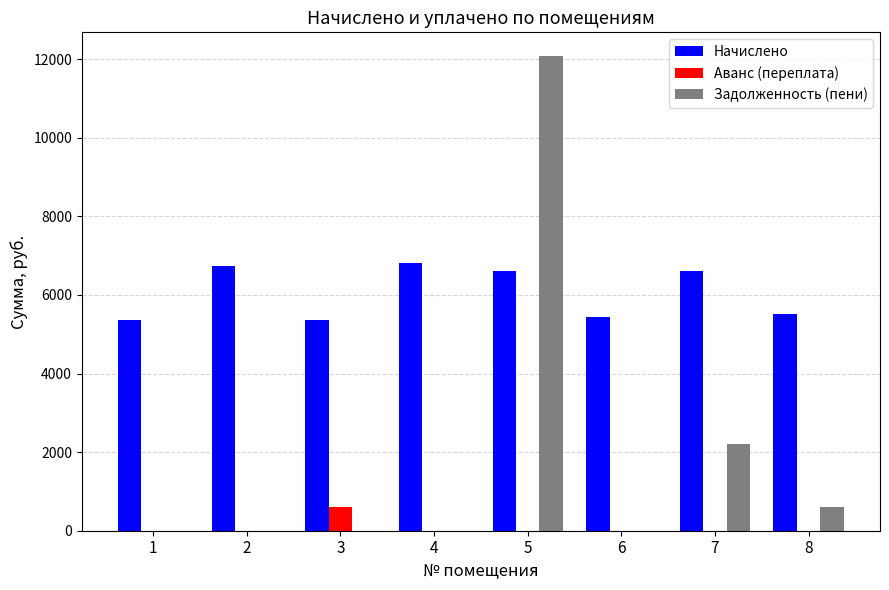

Which series has the largest total across all categories?

Начислено